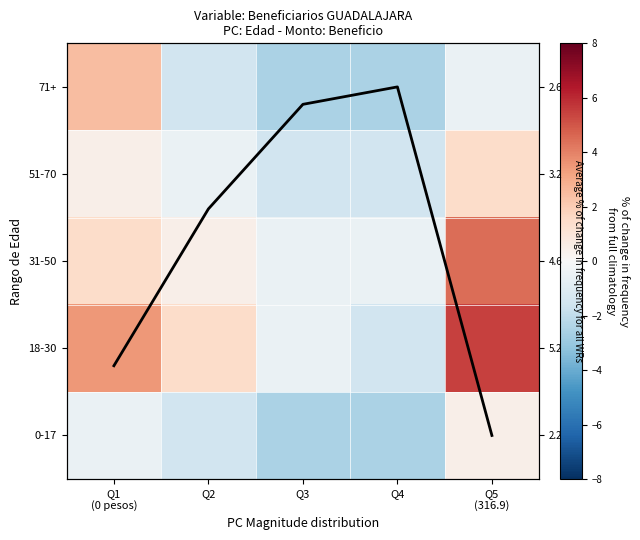

How many values in 0-17 are above zero?

1